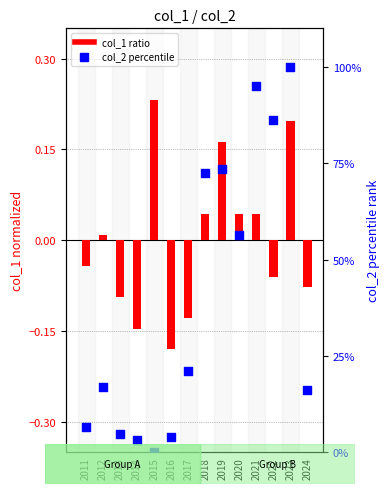

Which series has the largest Y range (max minus min)?

col_2 percentile